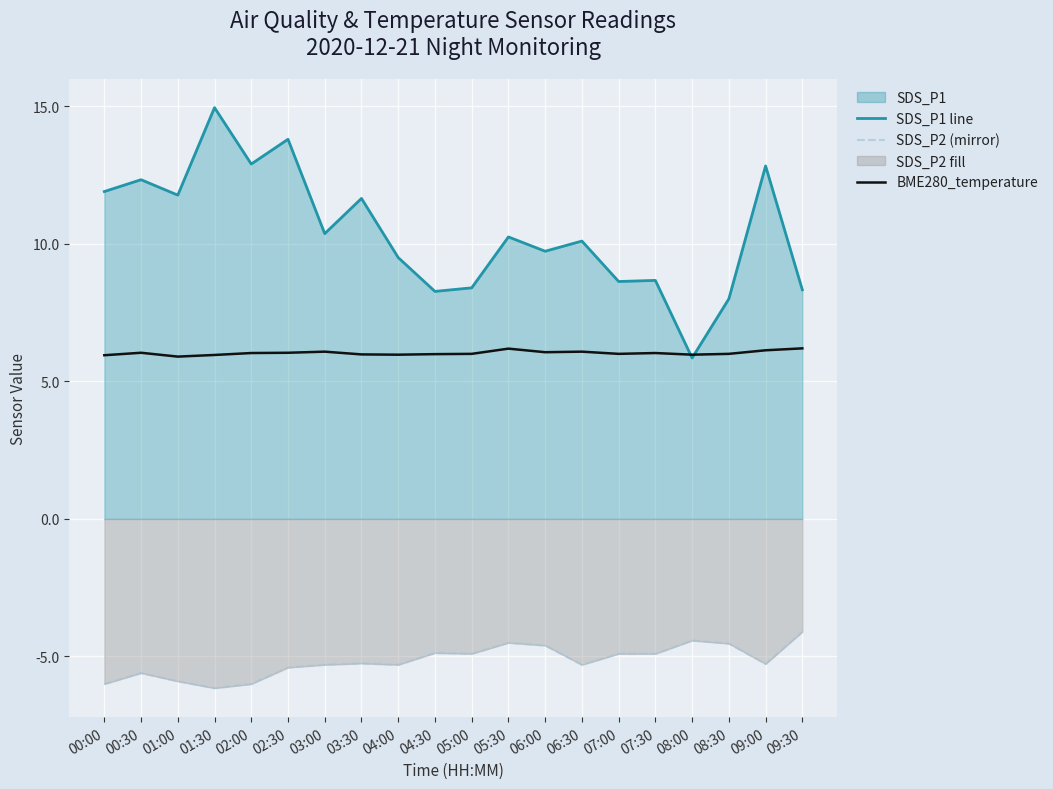

What is the sum of all SDS_P2 (mirror) values?

-103.2